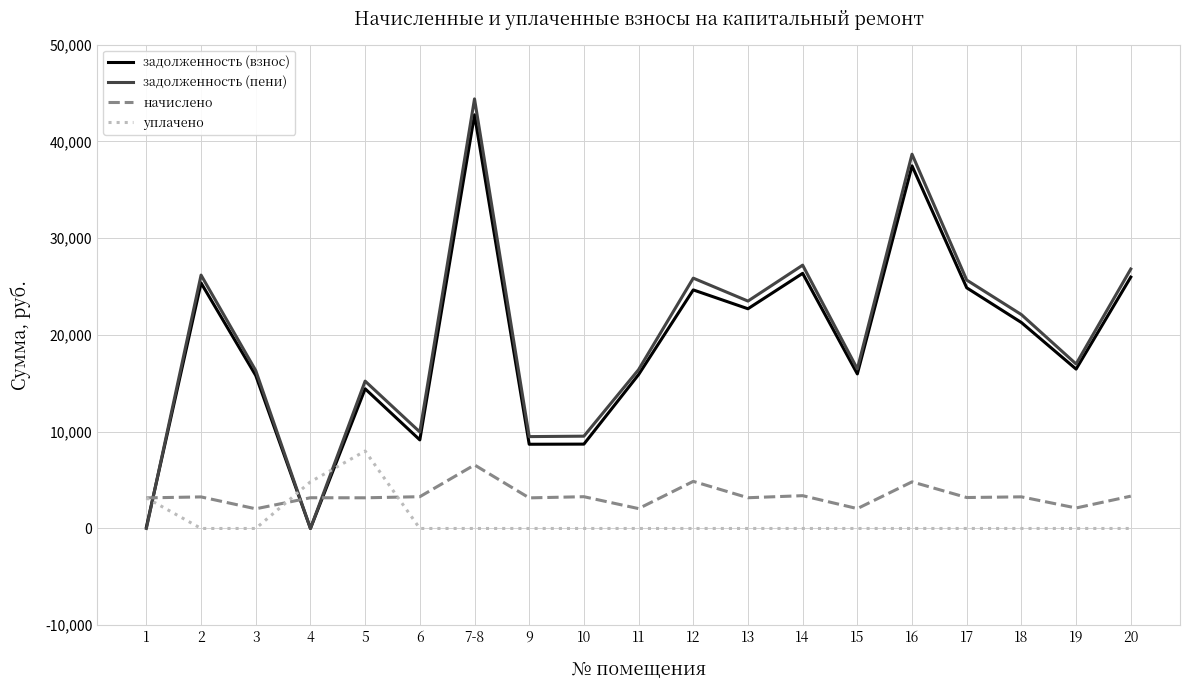

Rank the series at 19 from lowest to highest value.

уплачено, начислено, задолженность (взнос), задолженность (пени)